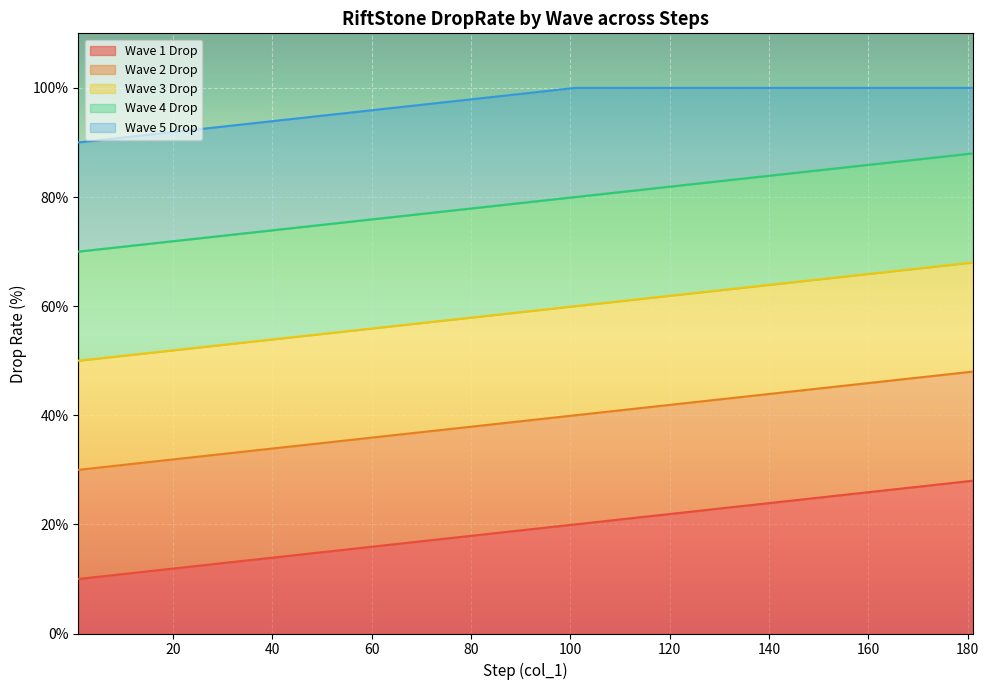

What is the spread (max minus min) of values at 166?

73.5